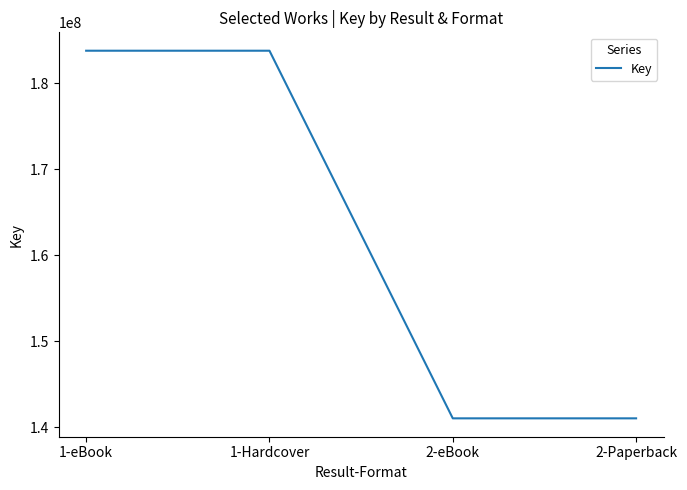

What is the maximum value shown in the chart?

183772556